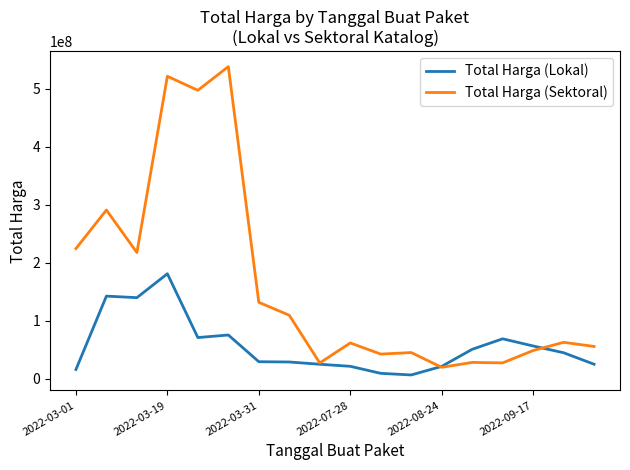

Which series has the largest total across all categories?

Total Harga (Sektoral)